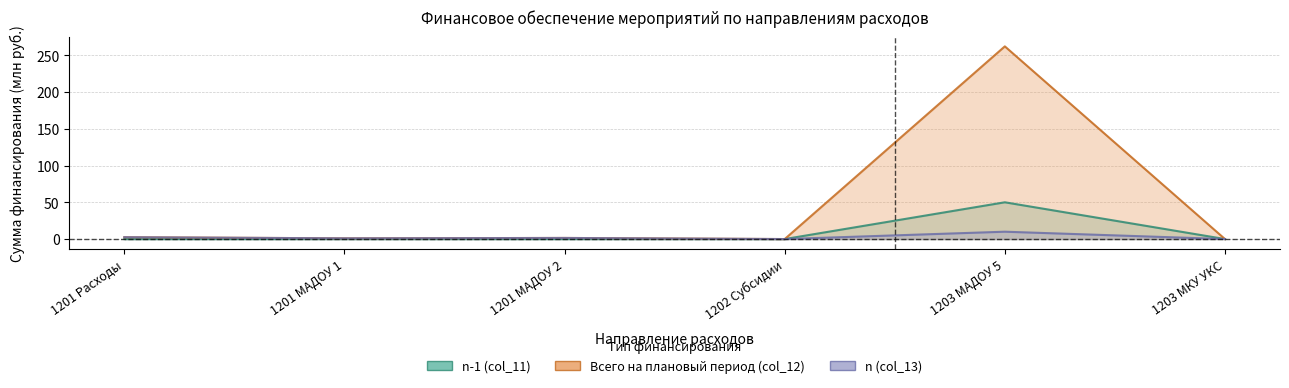

Does the chart have visible grid lines?

Yes